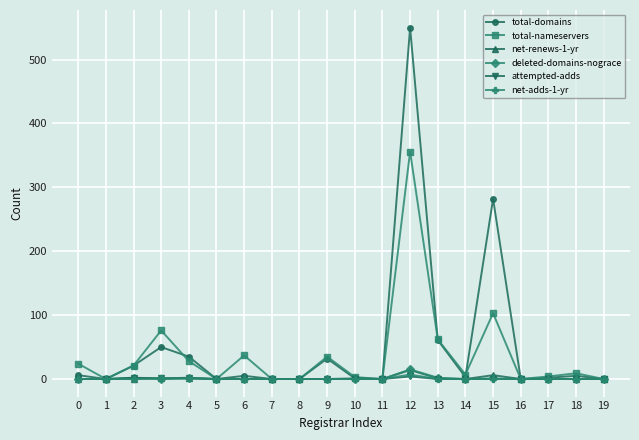

What are all the series names shown in the legend?

total-domains, total-nameservers, net-renews-1-yr, deleted-domains-nograce, attempted-adds, net-adds-1-yr